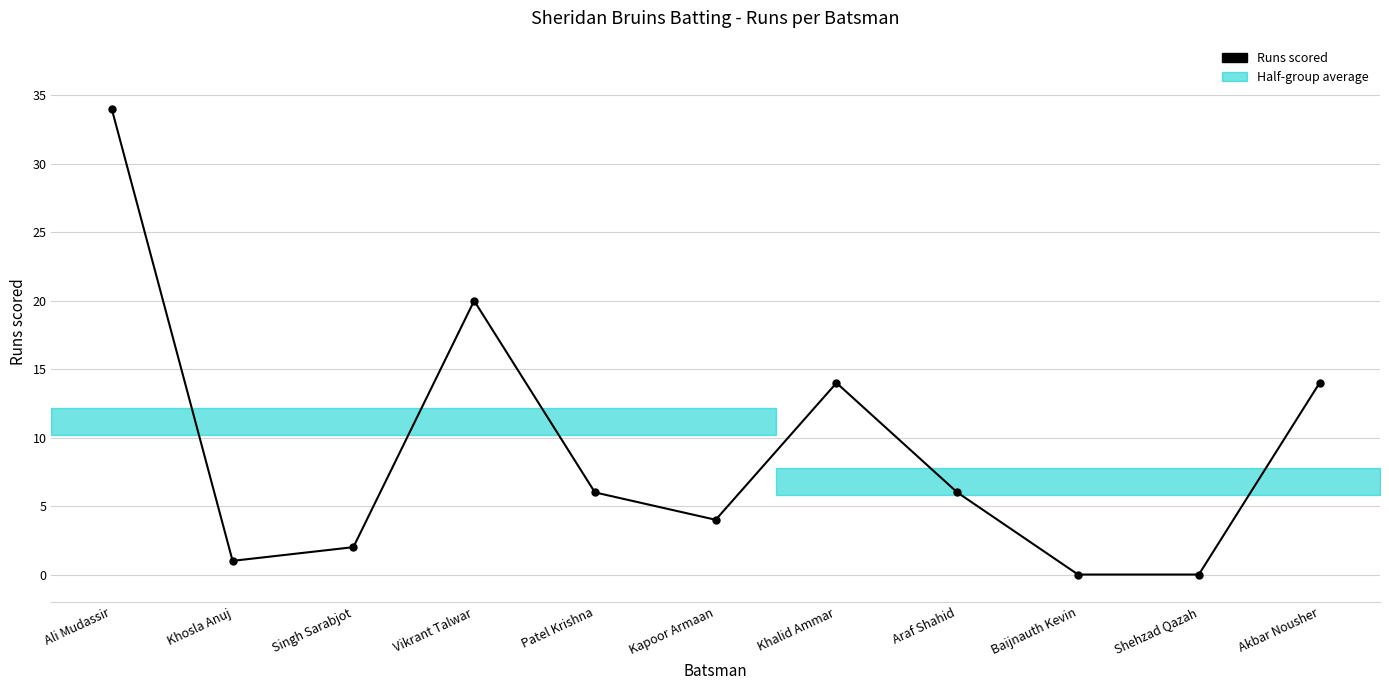

What is the sum of all values?

101